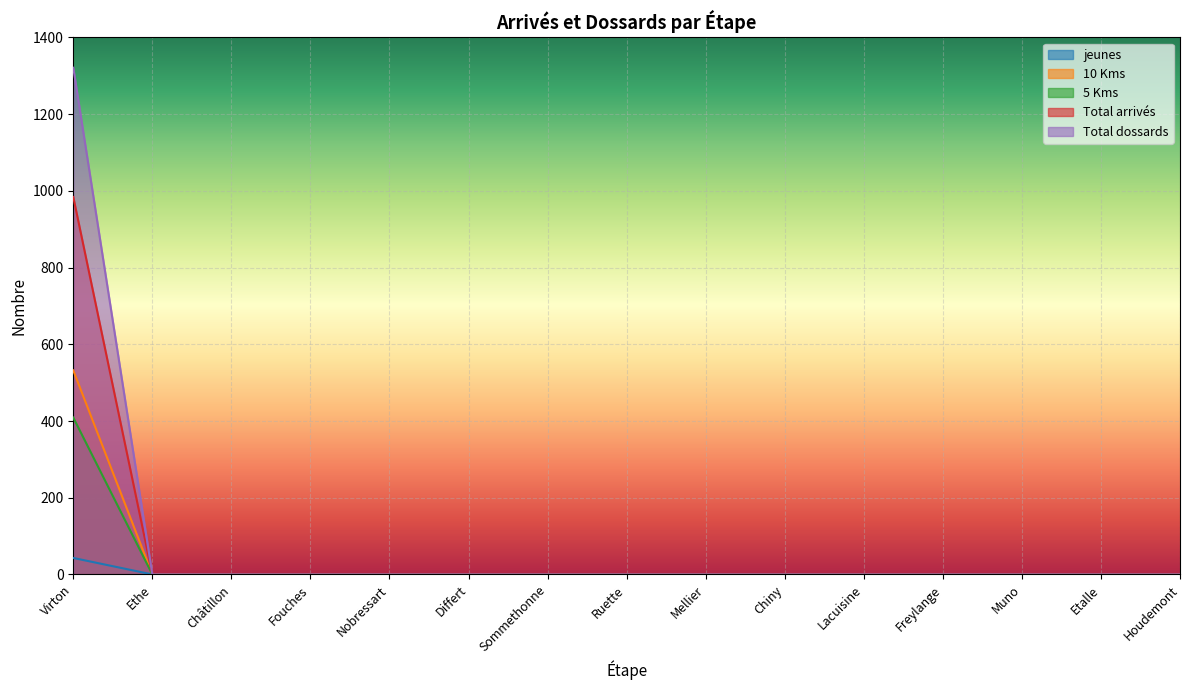

Reading left to right, extract all data points from this chart.

jeunes: Virton=43	Ethe=0	Châtillon=0	Fouches=0	Nobressart=0	Differt=0	Sommethonne=0	Ruette=0	Mellier=0	Chiny=0	Lacuisine=0	Freylange=0	Muno=0	Etalle=0	Houdemont=0
10 Kms: Virton=532	Ethe=0	Châtillon=0	Fouches=0	Nobressart=0	Differt=0	Sommethonne=0	Ruette=0	Mellier=0	Chiny=0	Lacuisine=0	Freylange=0	Muno=0	Etalle=0	Houdemont=0
5 Kms: Virton=409	Ethe=0	Châtillon=0	Fouches=0	Nobressart=0	Differt=0	Sommethonne=0	Ruette=0	Mellier=0	Chiny=0	Lacuisine=0	Freylange=0	Muno=0	Etalle=0	Houdemont=0
Total arrivés: Virton=984	Ethe=0	Châtillon=0	Fouches=0	Nobressart=0	Differt=0	Sommethonne=0	Ruette=0	Mellier=0	Chiny=0	Lacuisine=0	Freylange=0	Muno=0	Etalle=0	Houdemont=0
Total dossards: Virton=1321	Ethe=0	Châtillon=0	Fouches=0	Nobressart=0	Differt=0	Sommethonne=0	Ruette=0	Mellier=0	Chiny=0	Lacuisine=0	Freylange=0	Muno=0	Etalle=0	Houdemont=0